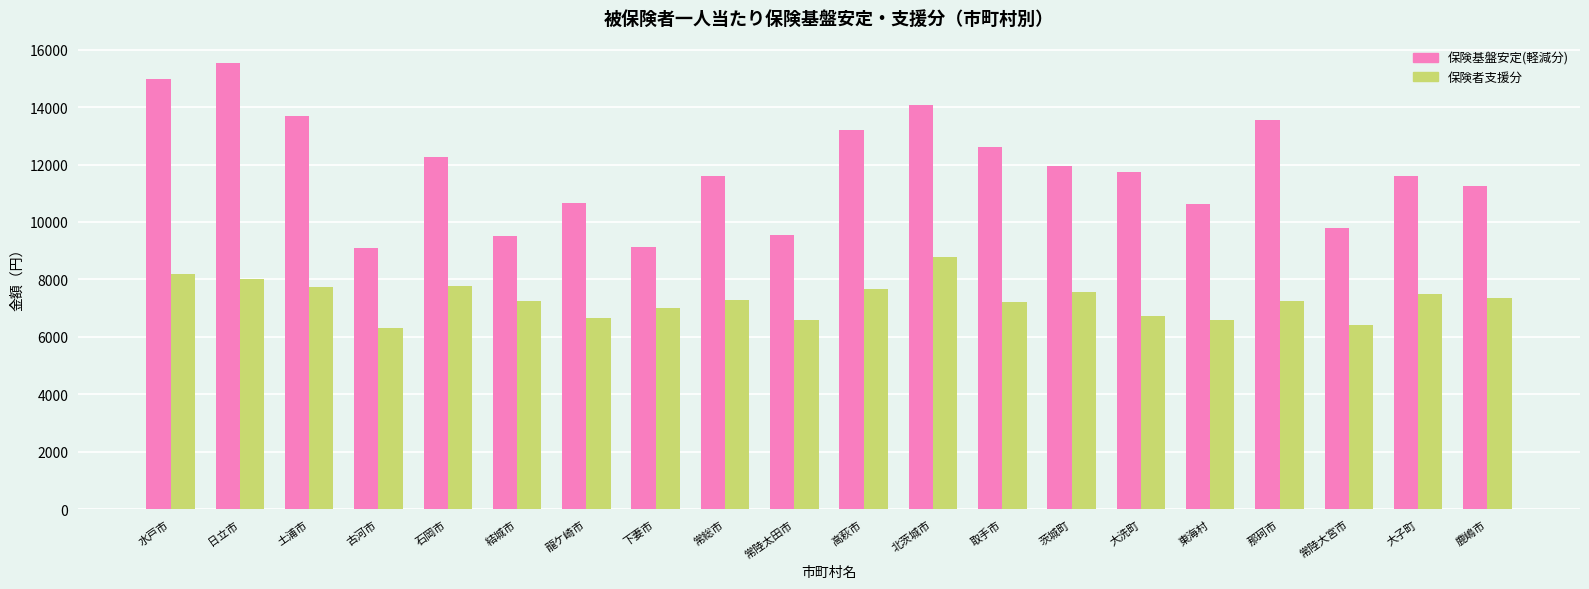

Which series has the widest spread of values?

保険基盤安定(軽減分)